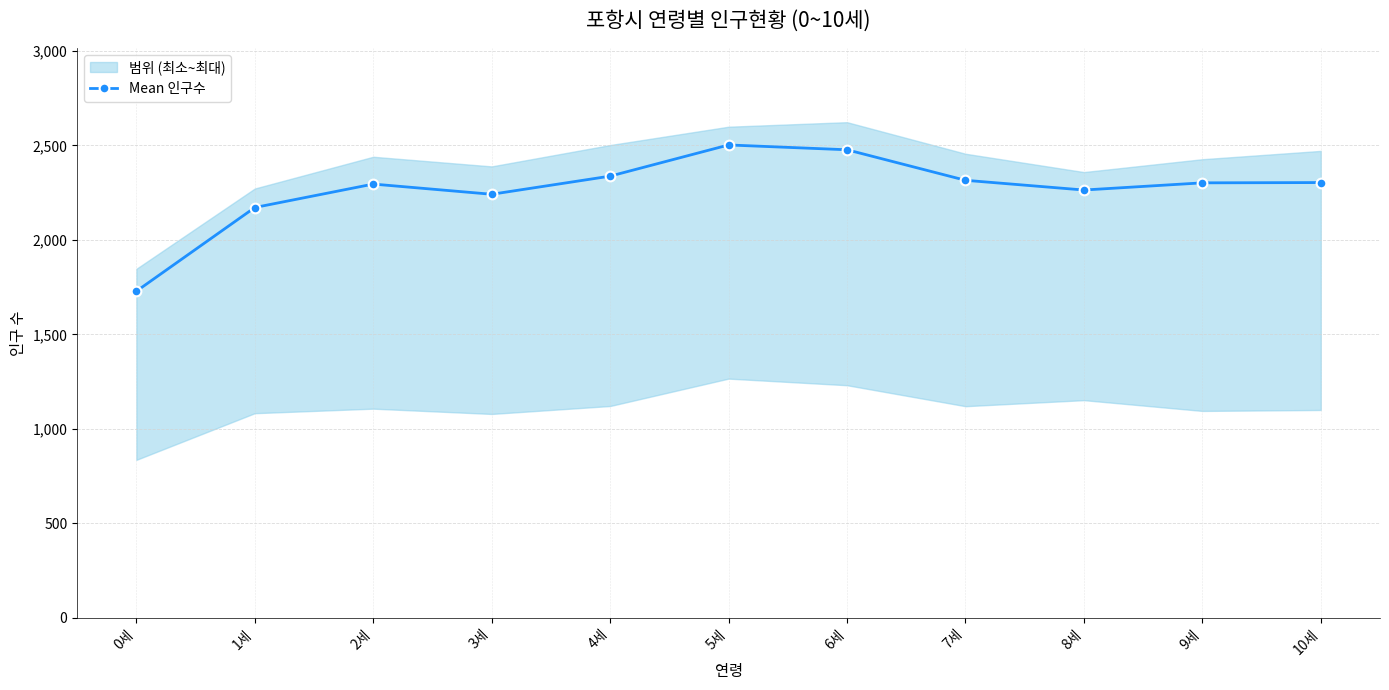

Read the value at 8세.

2264.0